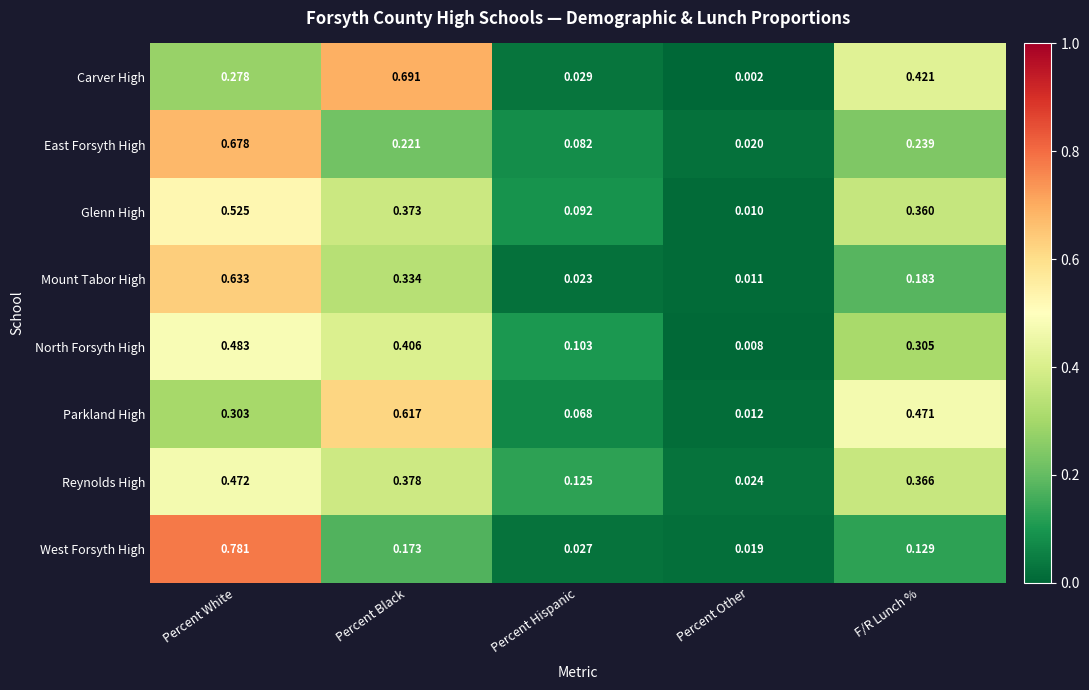

At which category does the chart reach its peak across all series?

Percent White